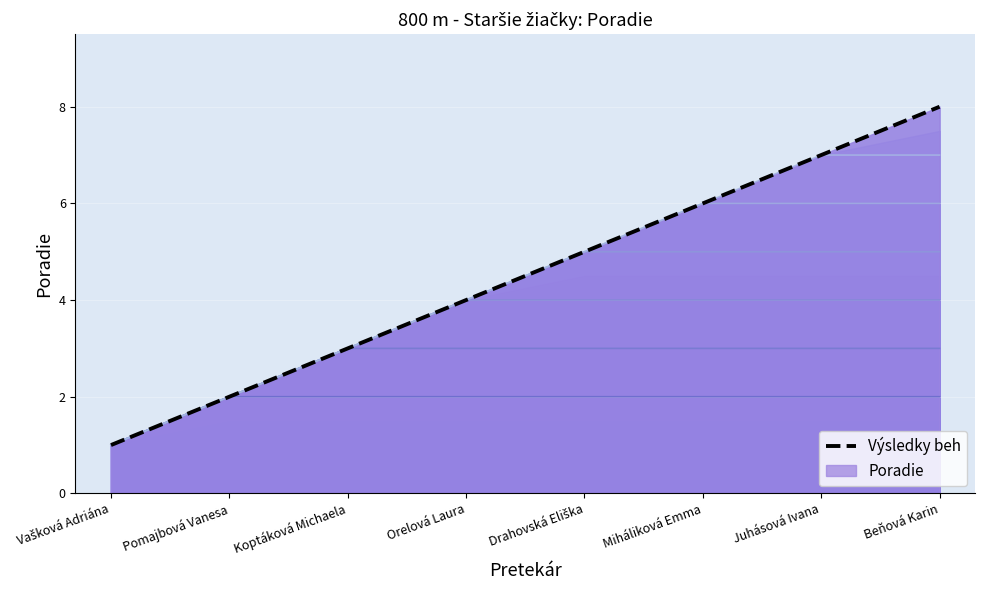

At which label is the value closest to 4?

Orelová Laura